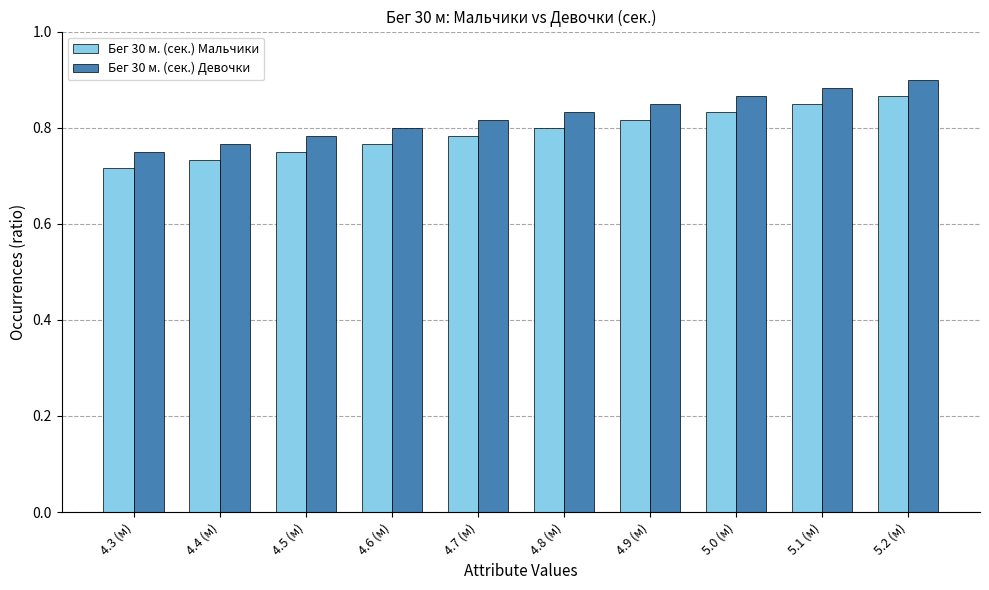

At which category does the chart reach its minimum across all series?

4.3 (м)